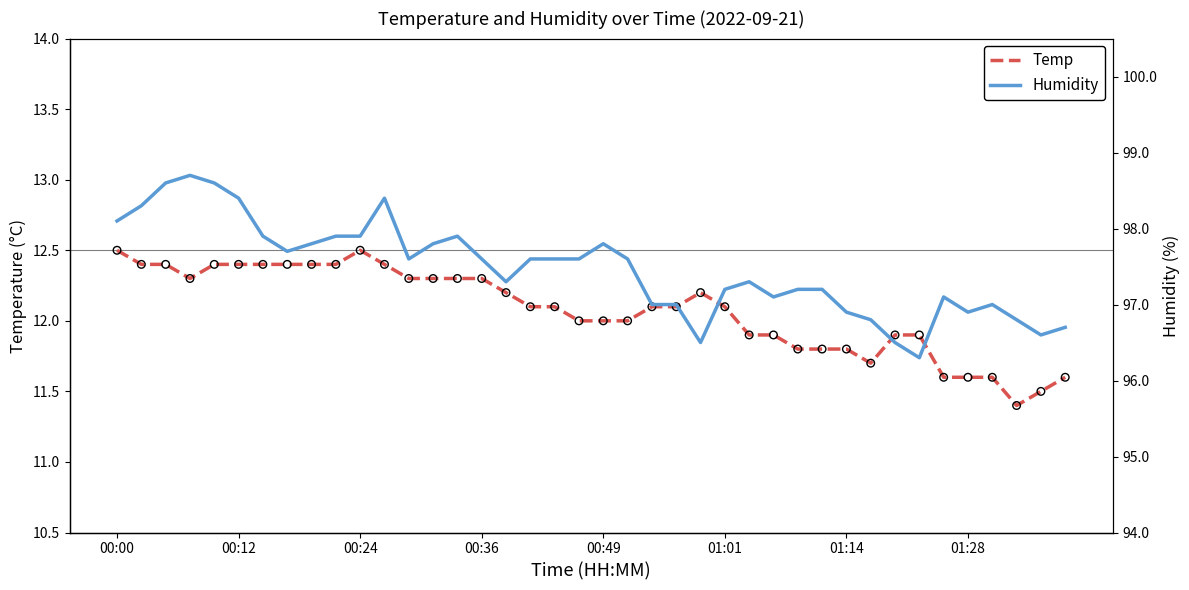

Is the value of Temp at 37 greater than the value of Humidity at 16?

No